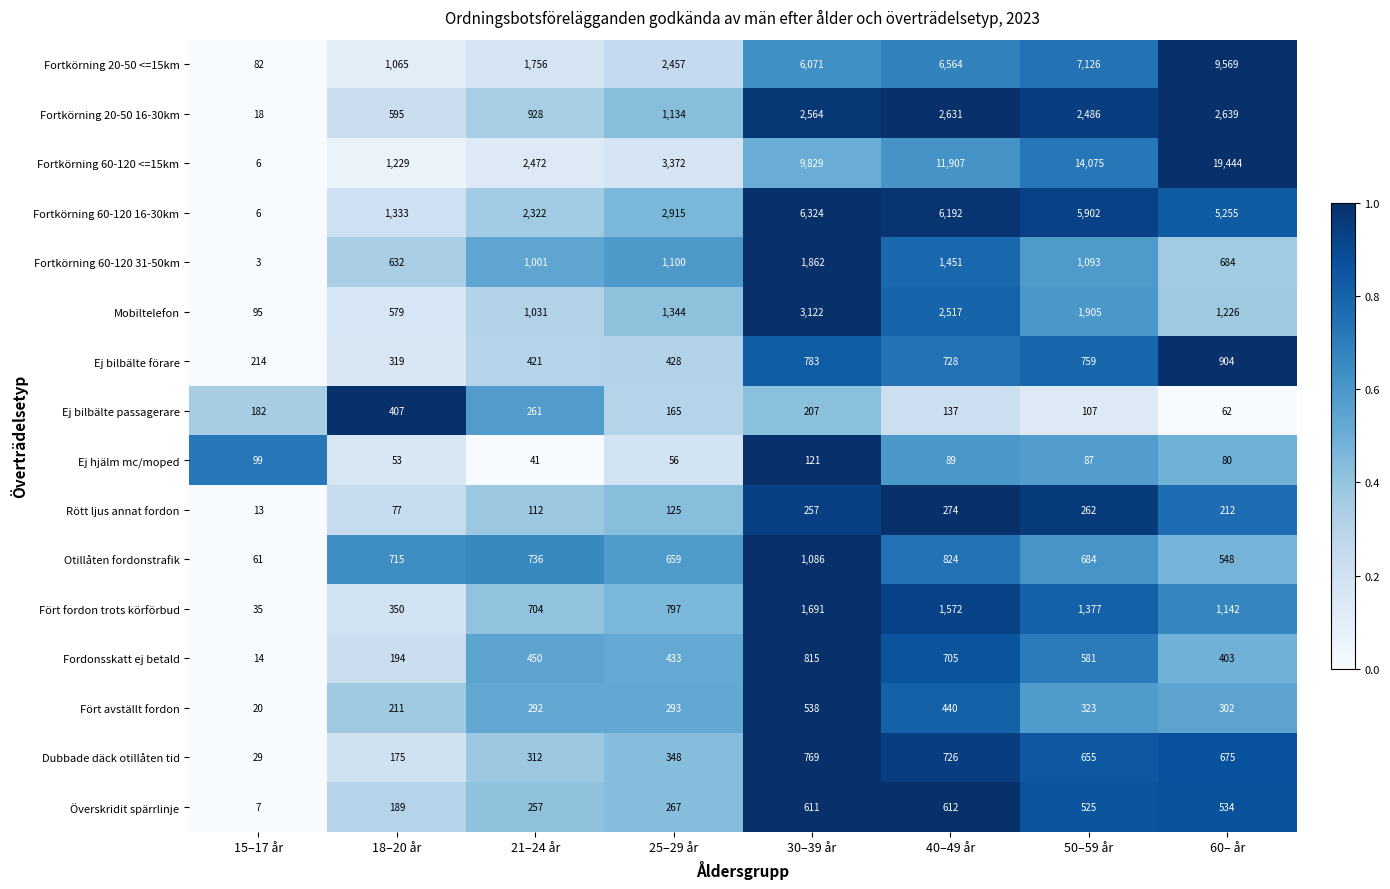

At which category is the sum across all series the highest?

60– år